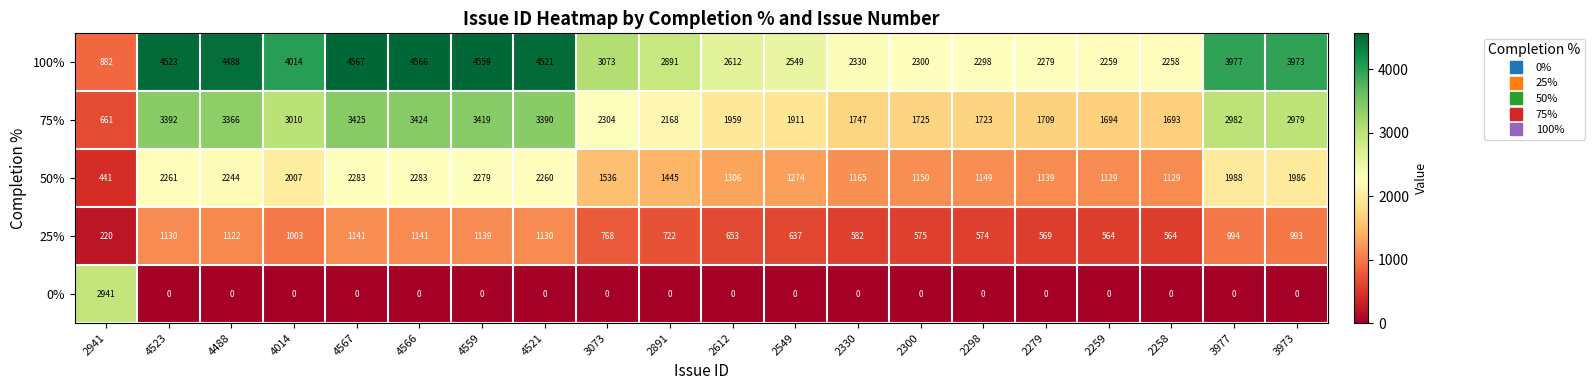

What is the spread (max minus min) of values at 4521?

4521